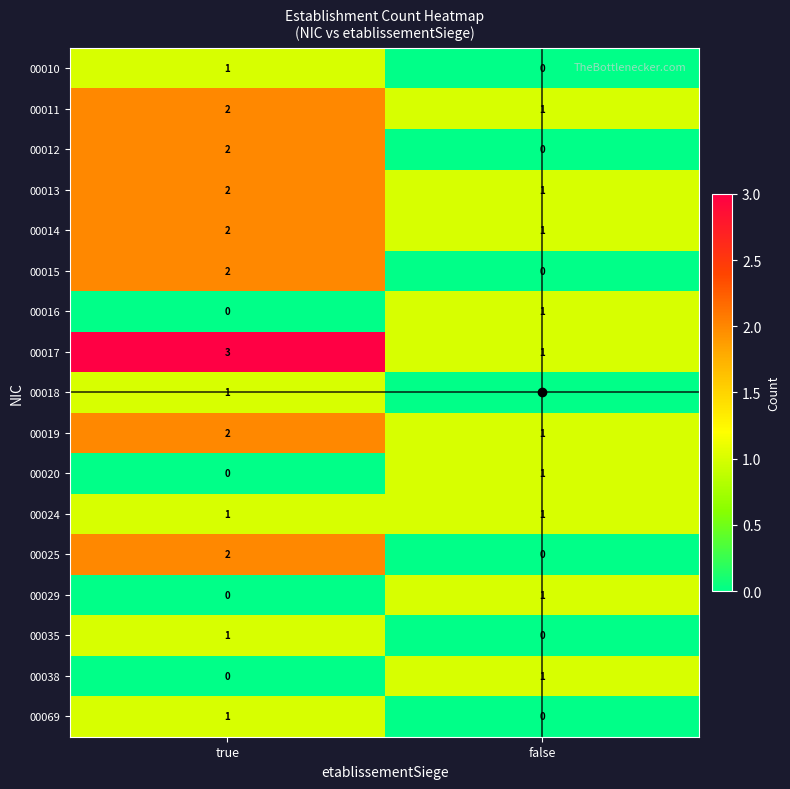

What is the total value across all series at false?

10